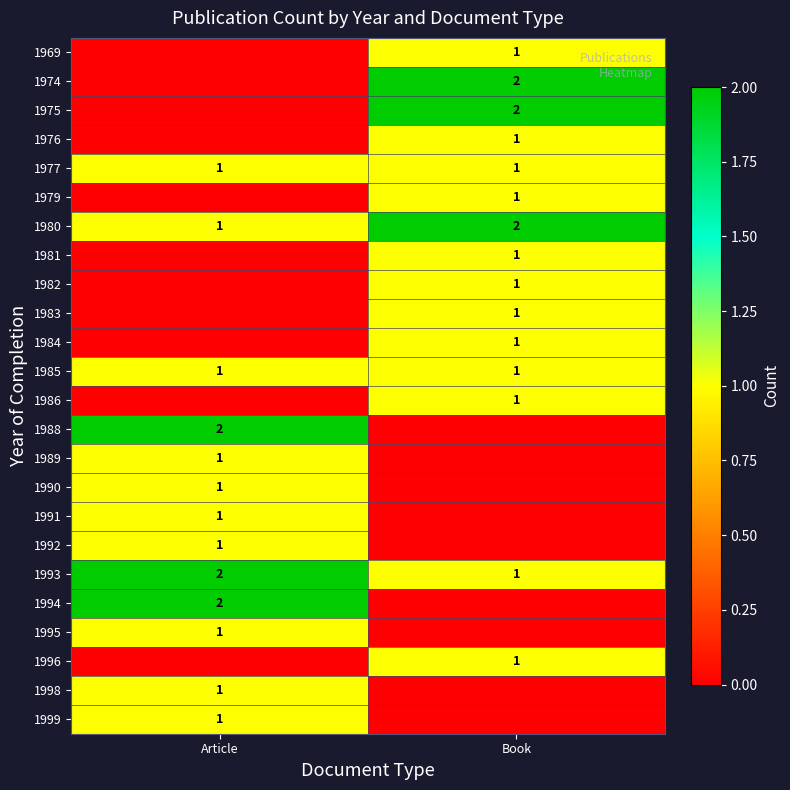

Where is 1993 nearest to the value 1?

Book